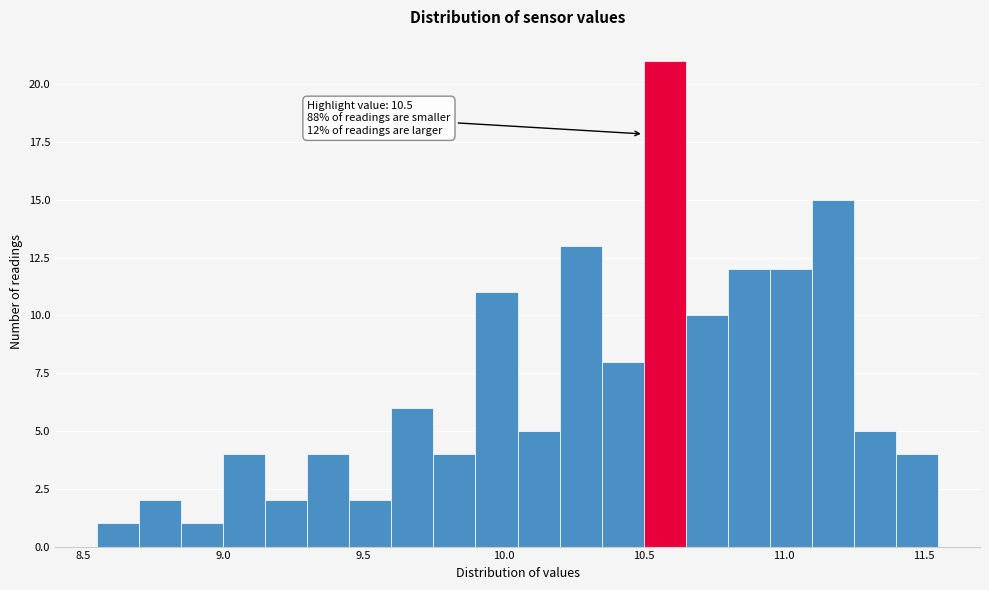

Read against the x-axis, roughly where is the centre of the tallest bar?

10.60